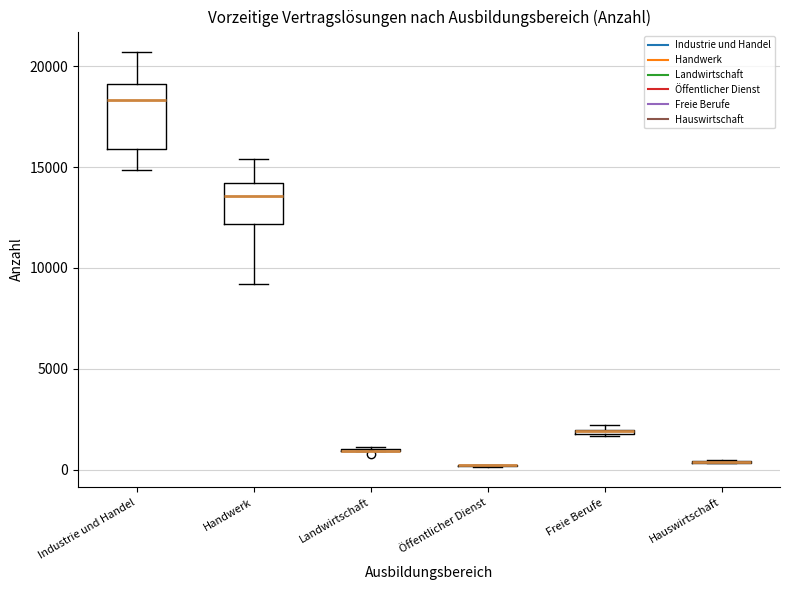

Comparing the boxes themselves (not the whiskers), which one is the tallest?

Industrie und Handel